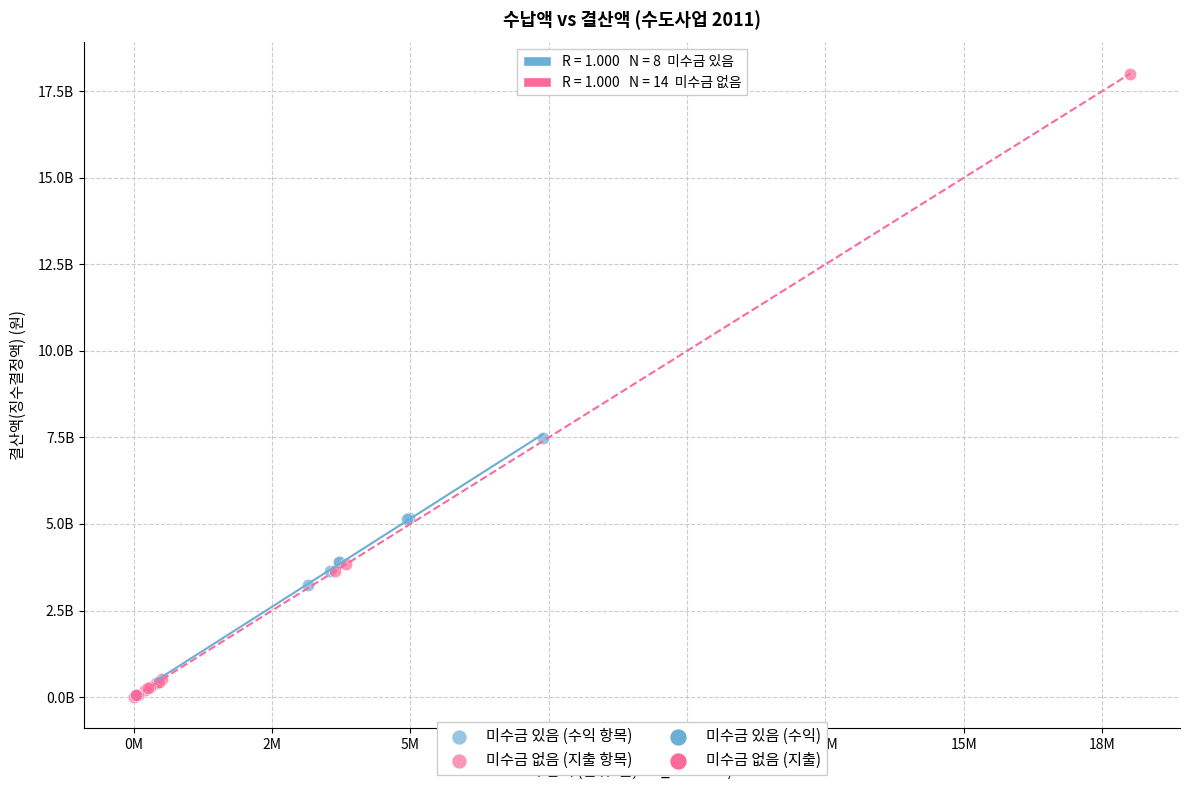

Which series reaches the minimum Y coordinate?

미수금 없음 (지출 항목)